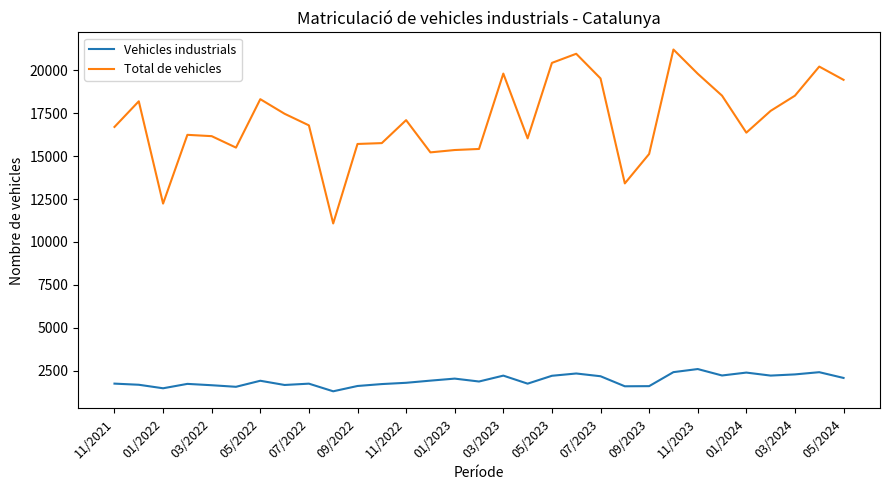

List the series in order of their overall mean, lowest first.

Vehicles industrials, Total de vehicles